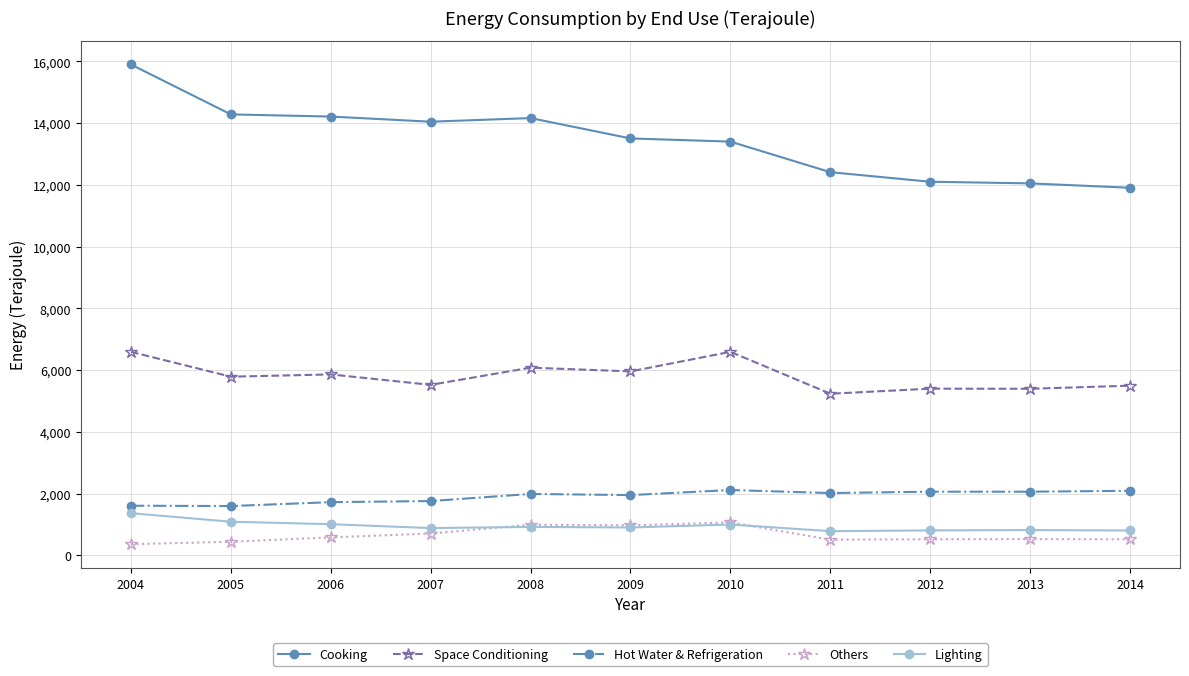

Which category has the highest value across all series?

2004